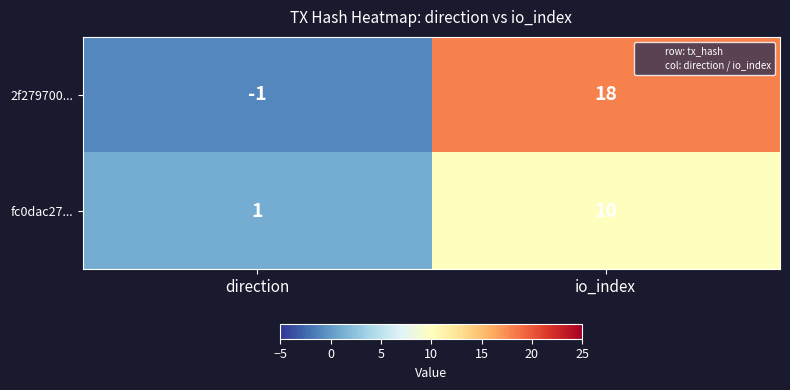

Which label corresponds to the largest value in the chart?

io_index